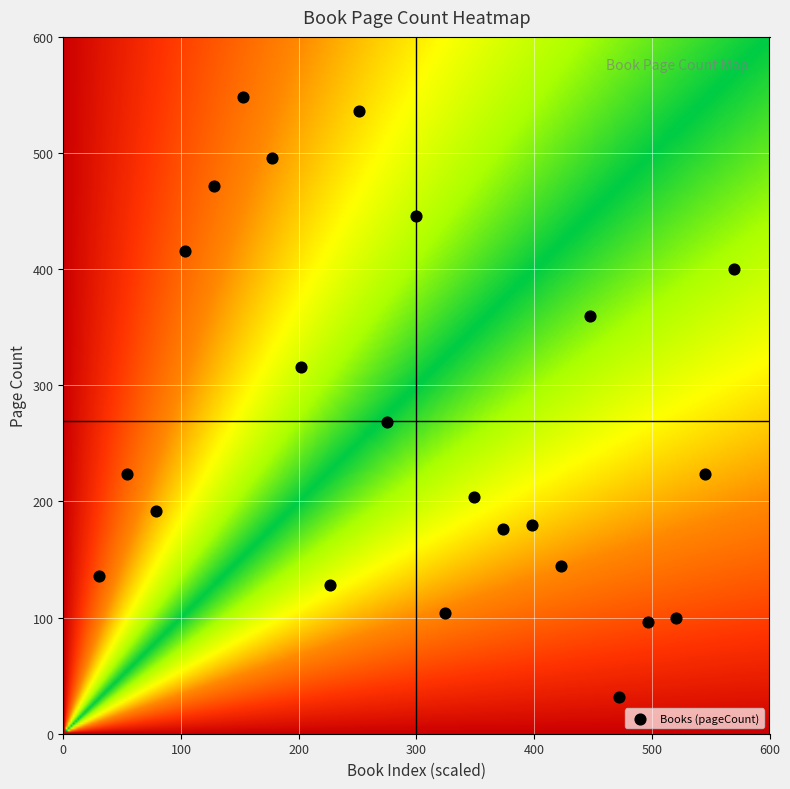

How many data points are displayed?

23